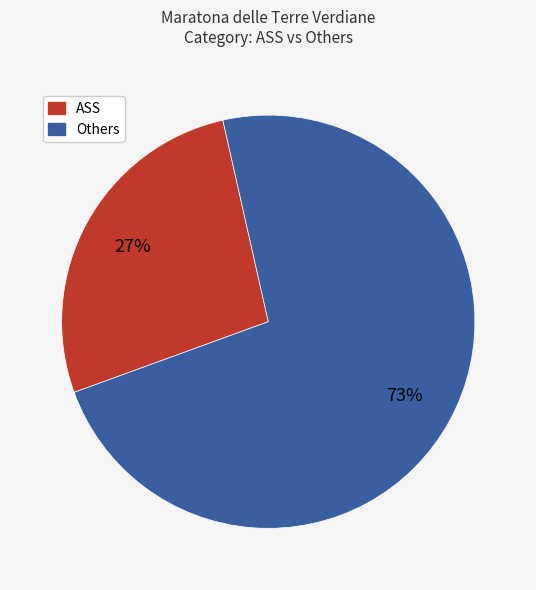

To the nearest percent, what is the difference between the largest and smallest slice percentages?

46%